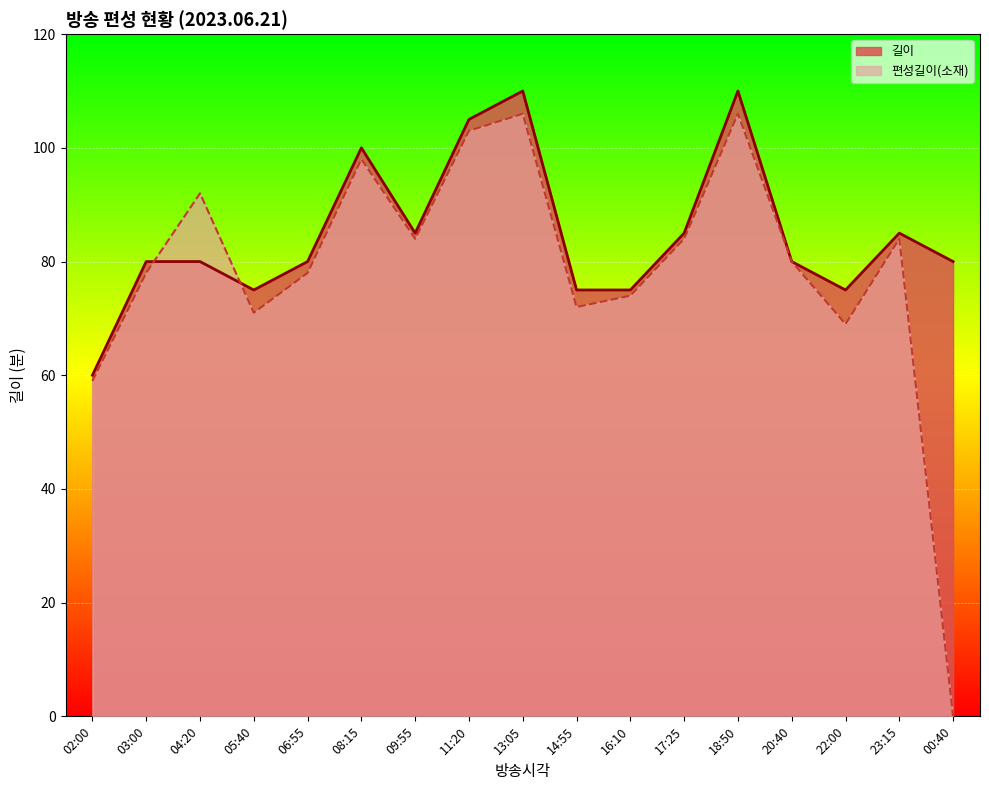

At 00:40, list the series in order from smallest to largest.

편성길이(소재), 길이